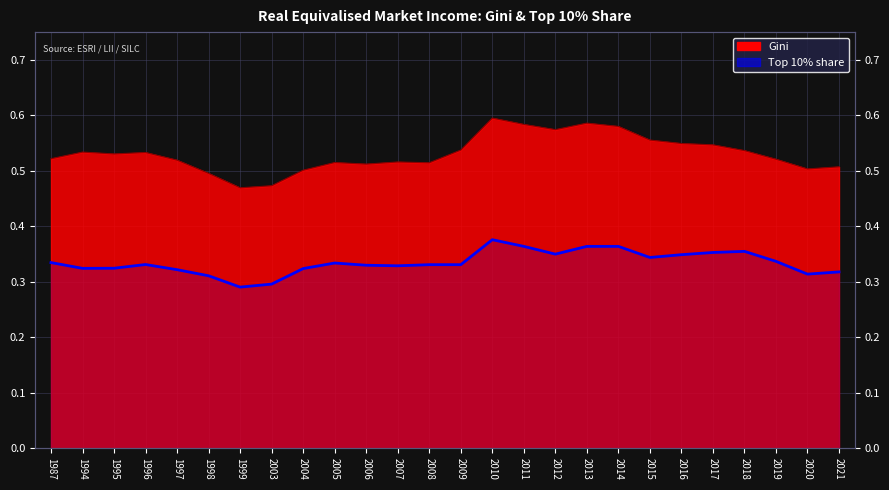

At which label is the value closest to 0?

1999